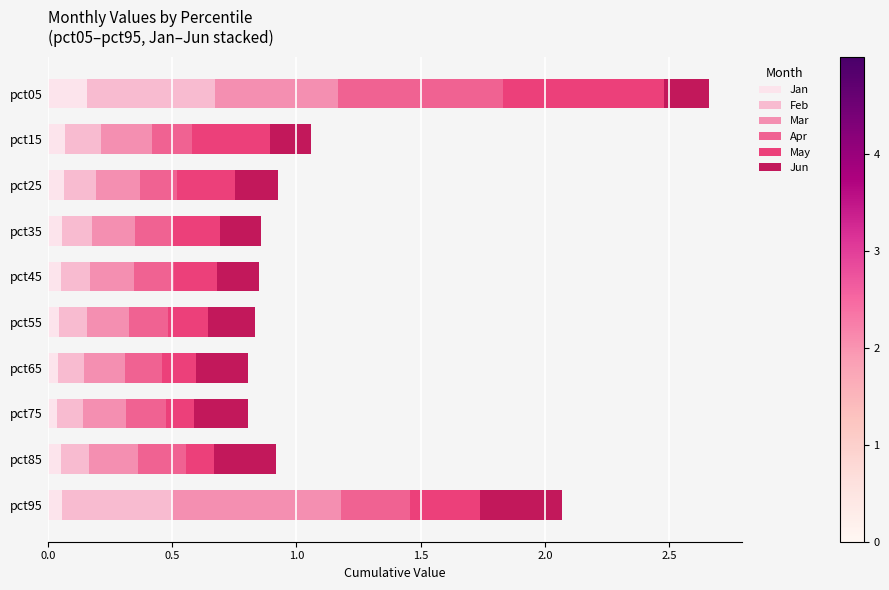

At which category is the sum across all series the highest?

pct05